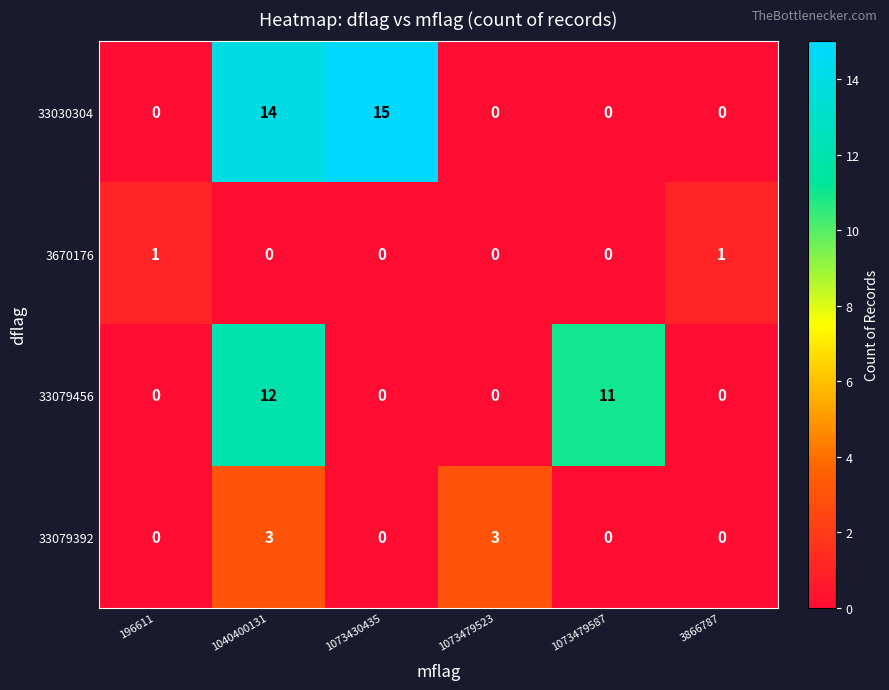

The 33030304 series shows 0 at 196611. True or false?

True